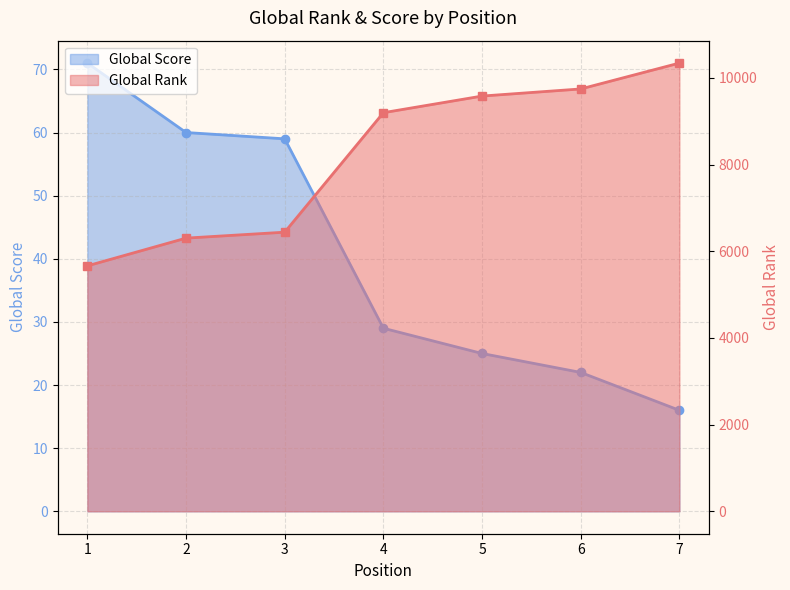

What is the smallest value displayed?

16